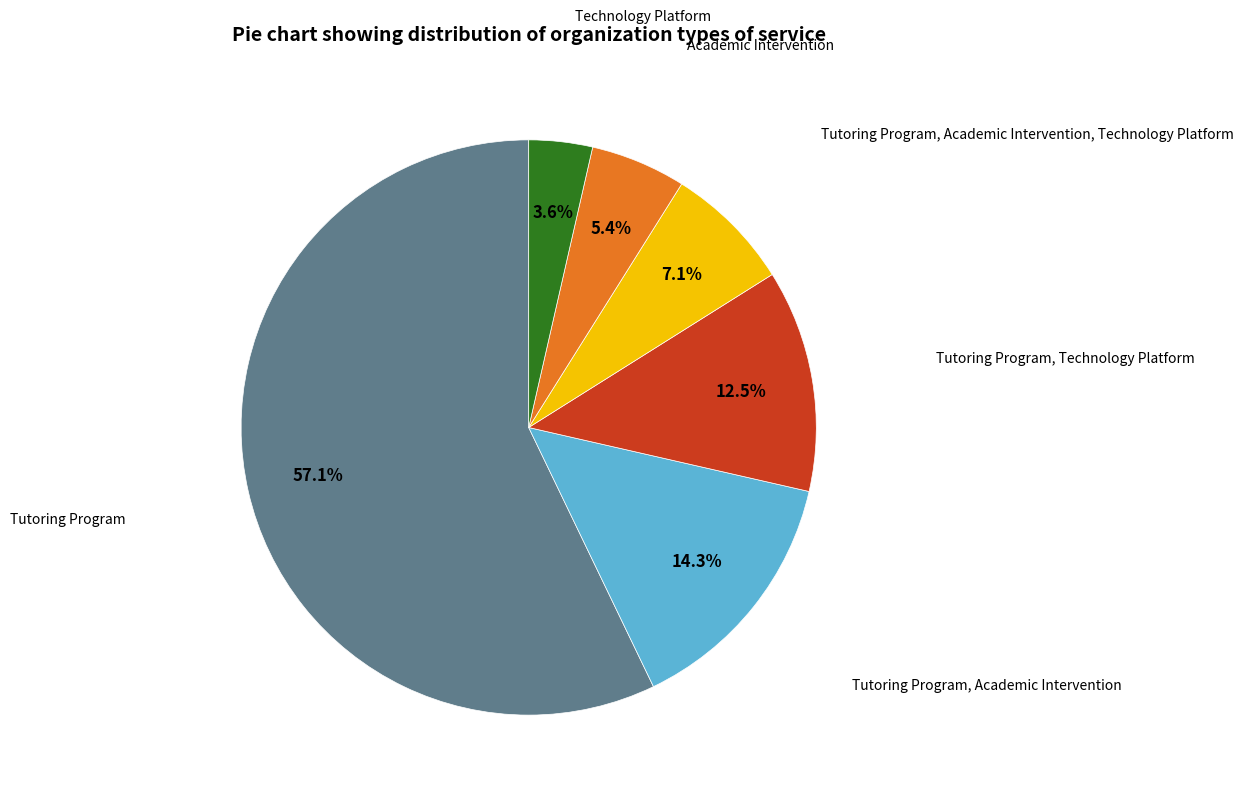

Which slice is the smallest?

Technology Platform